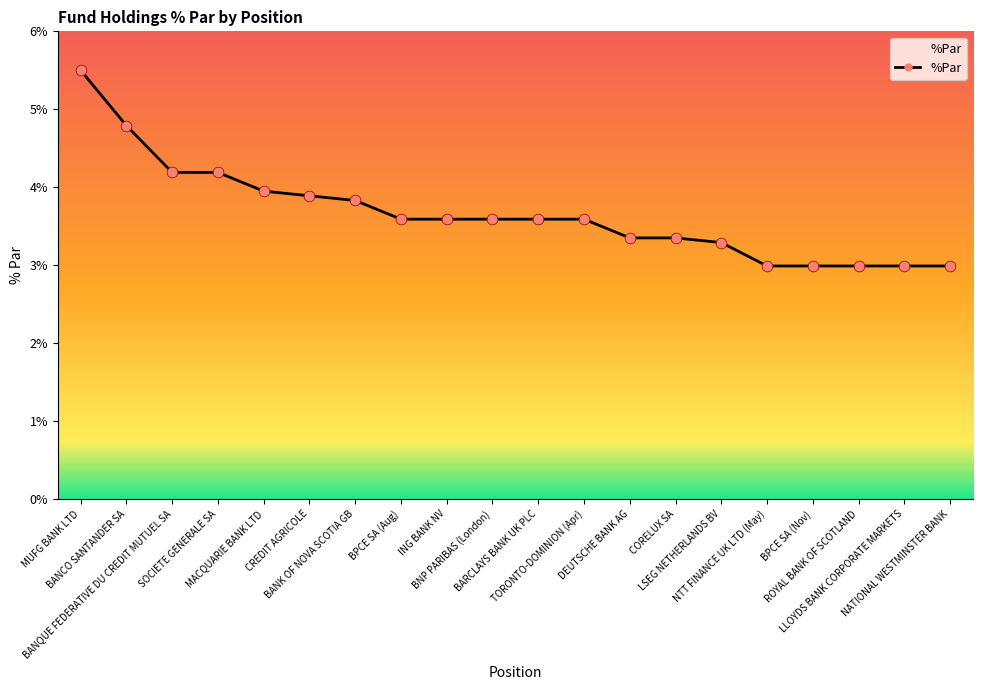

Which has a higher value, LSEG NETHERLANDS BV or BANQUE FEDERATIVE DU CREDIT MUTUEL SA?

BANQUE FEDERATIVE DU CREDIT MUTUEL SA